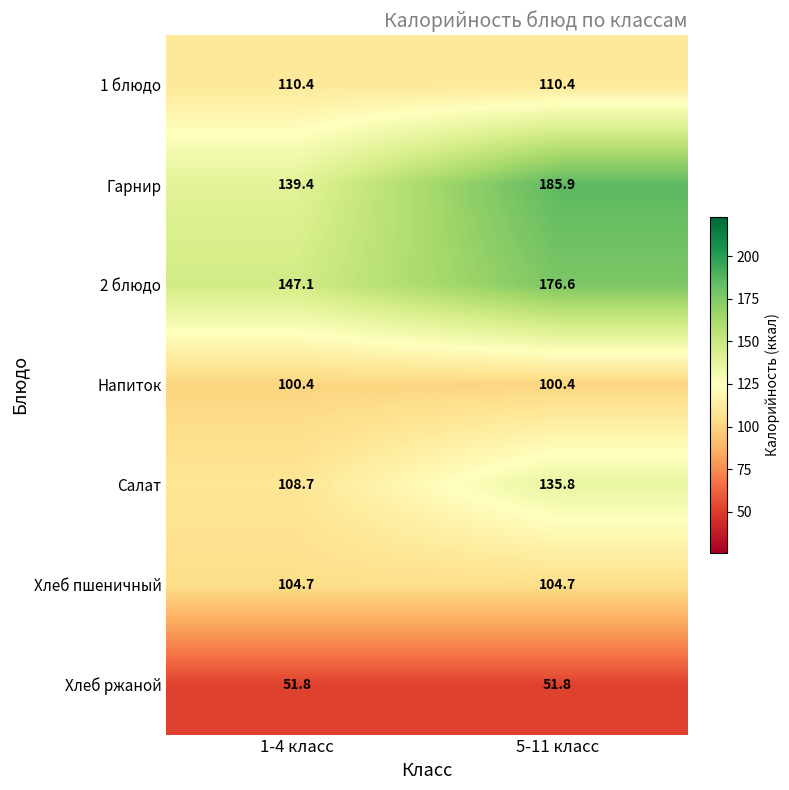

What is the total value across all series at 1-4 класс?

762.5